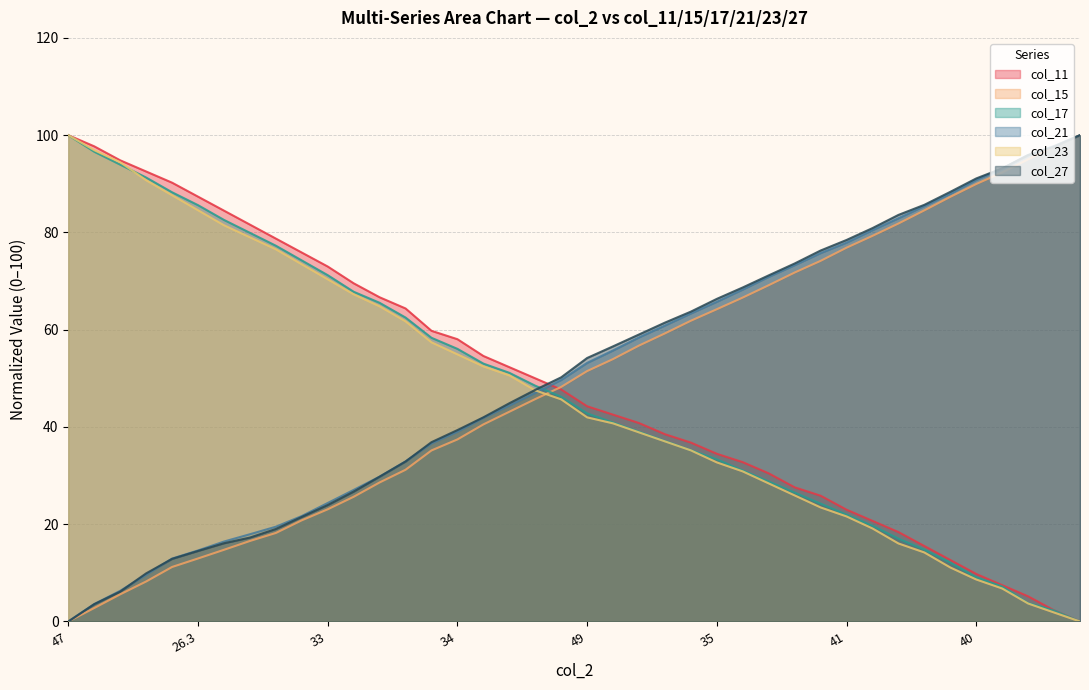

Which category has the highest value across all series?

47